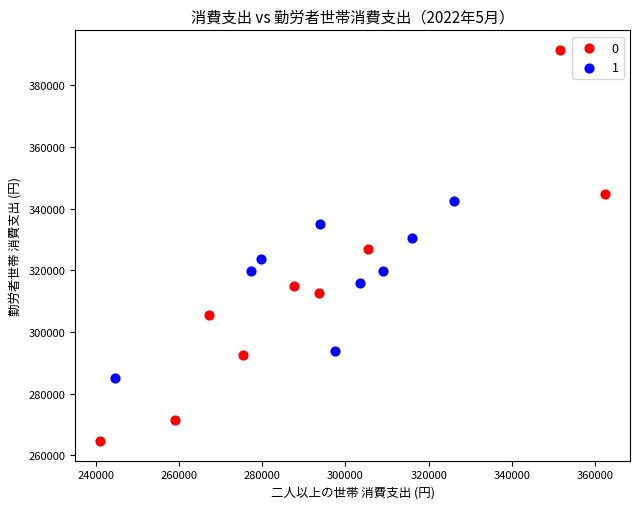

What are all the series names shown in the legend?

0, 1